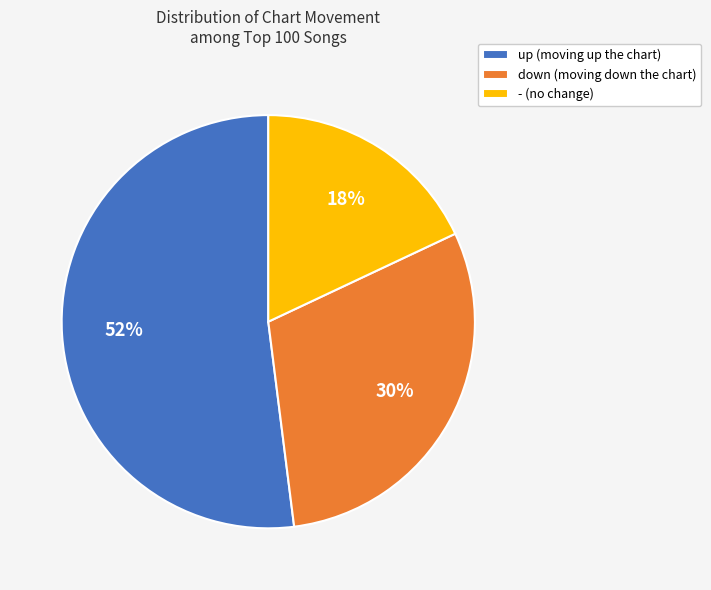

How many segments does this pie chart have?

3